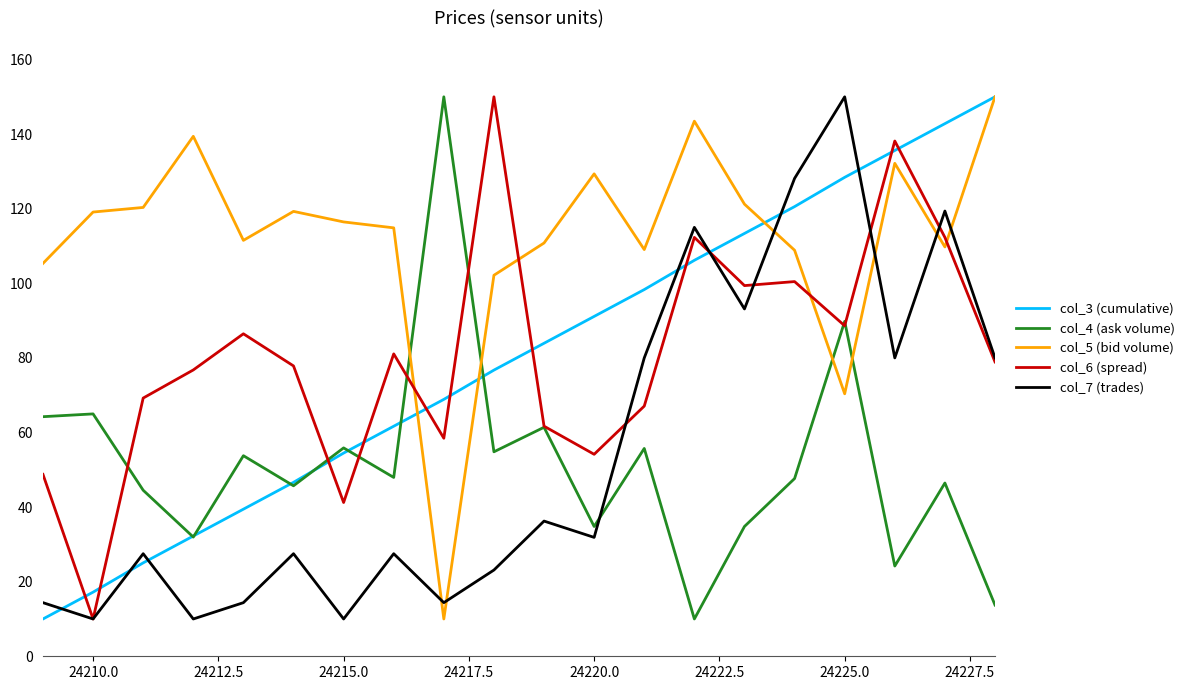

Which series ends up on top after the final intersection of col_7 (trades) and col_4 (ask volume)?

col_7 (trades)